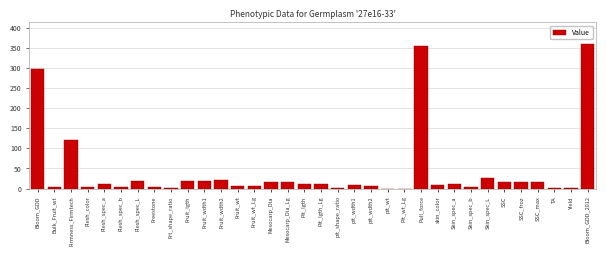

Where is the data nearest to the value 179?

Firmness_Firmtech